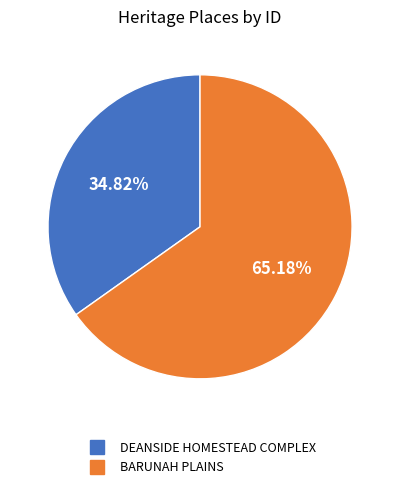

Approximately how many times larger is the value at DEANSIDE HOMESTEAD COMPLEX compared to BARUNAH PLAINS?

0.5